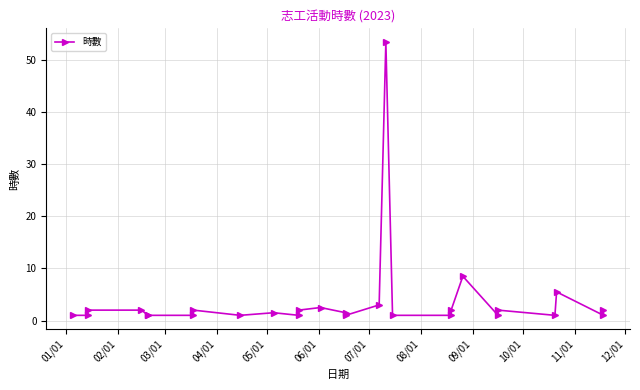

Is it true that the value at 24 is 3.5?

False